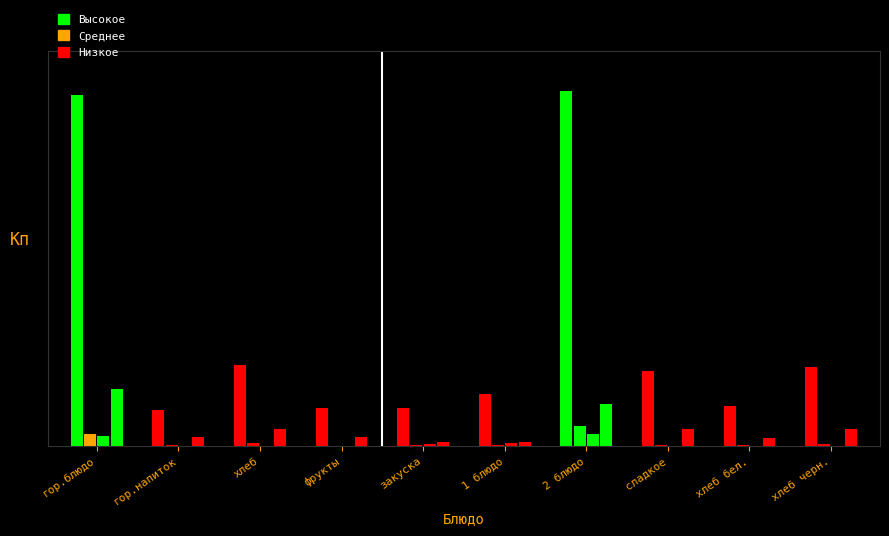

Does the chart contain stacked bars?

No